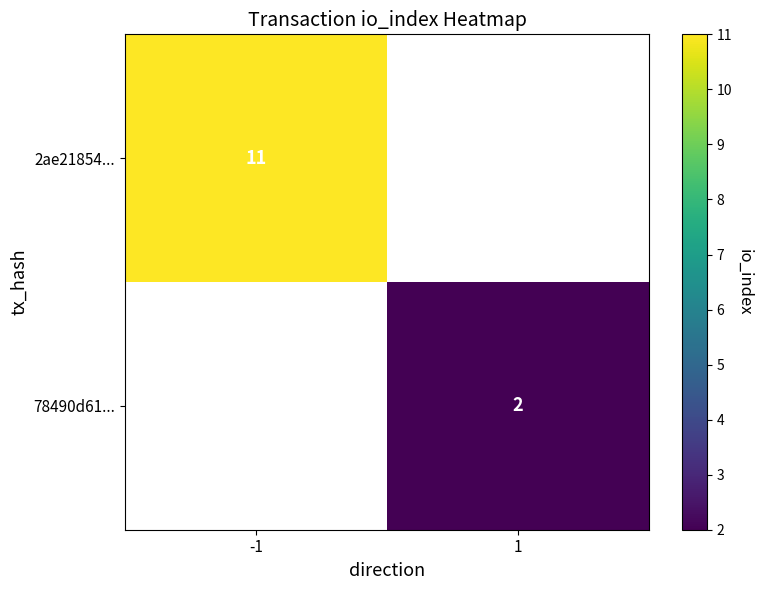

The value of 78490d61... at 1 is 3. True or false?

False